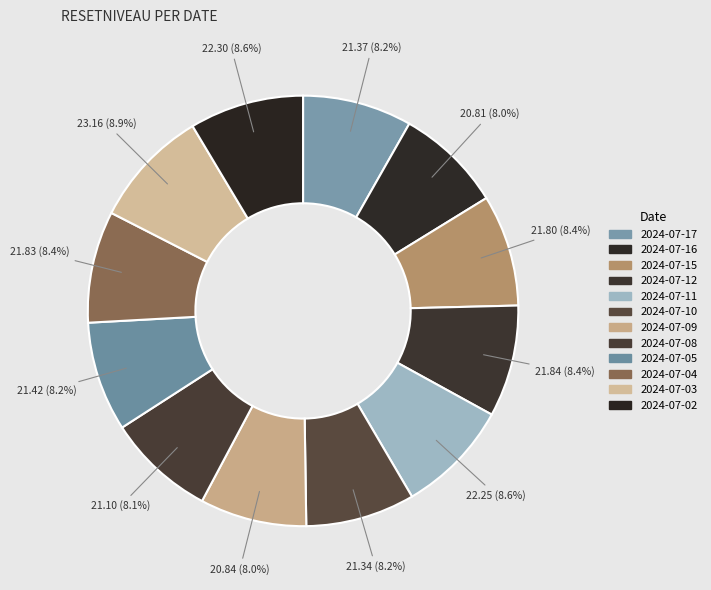

Which category has the biggest portion of the pie?

2024-07-03